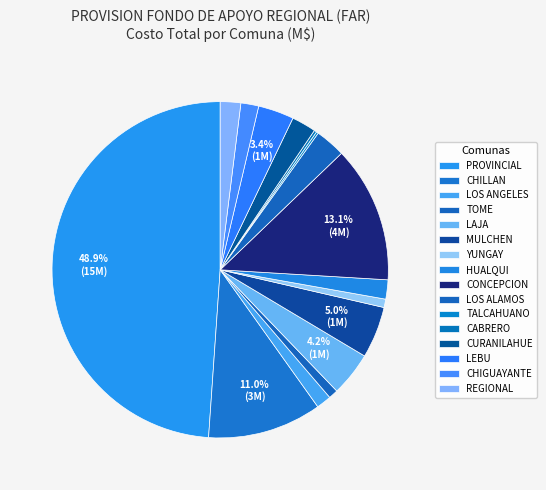

To the nearest percent, what is the combined percentage of CHIGUAYANTE and TOME?

3%